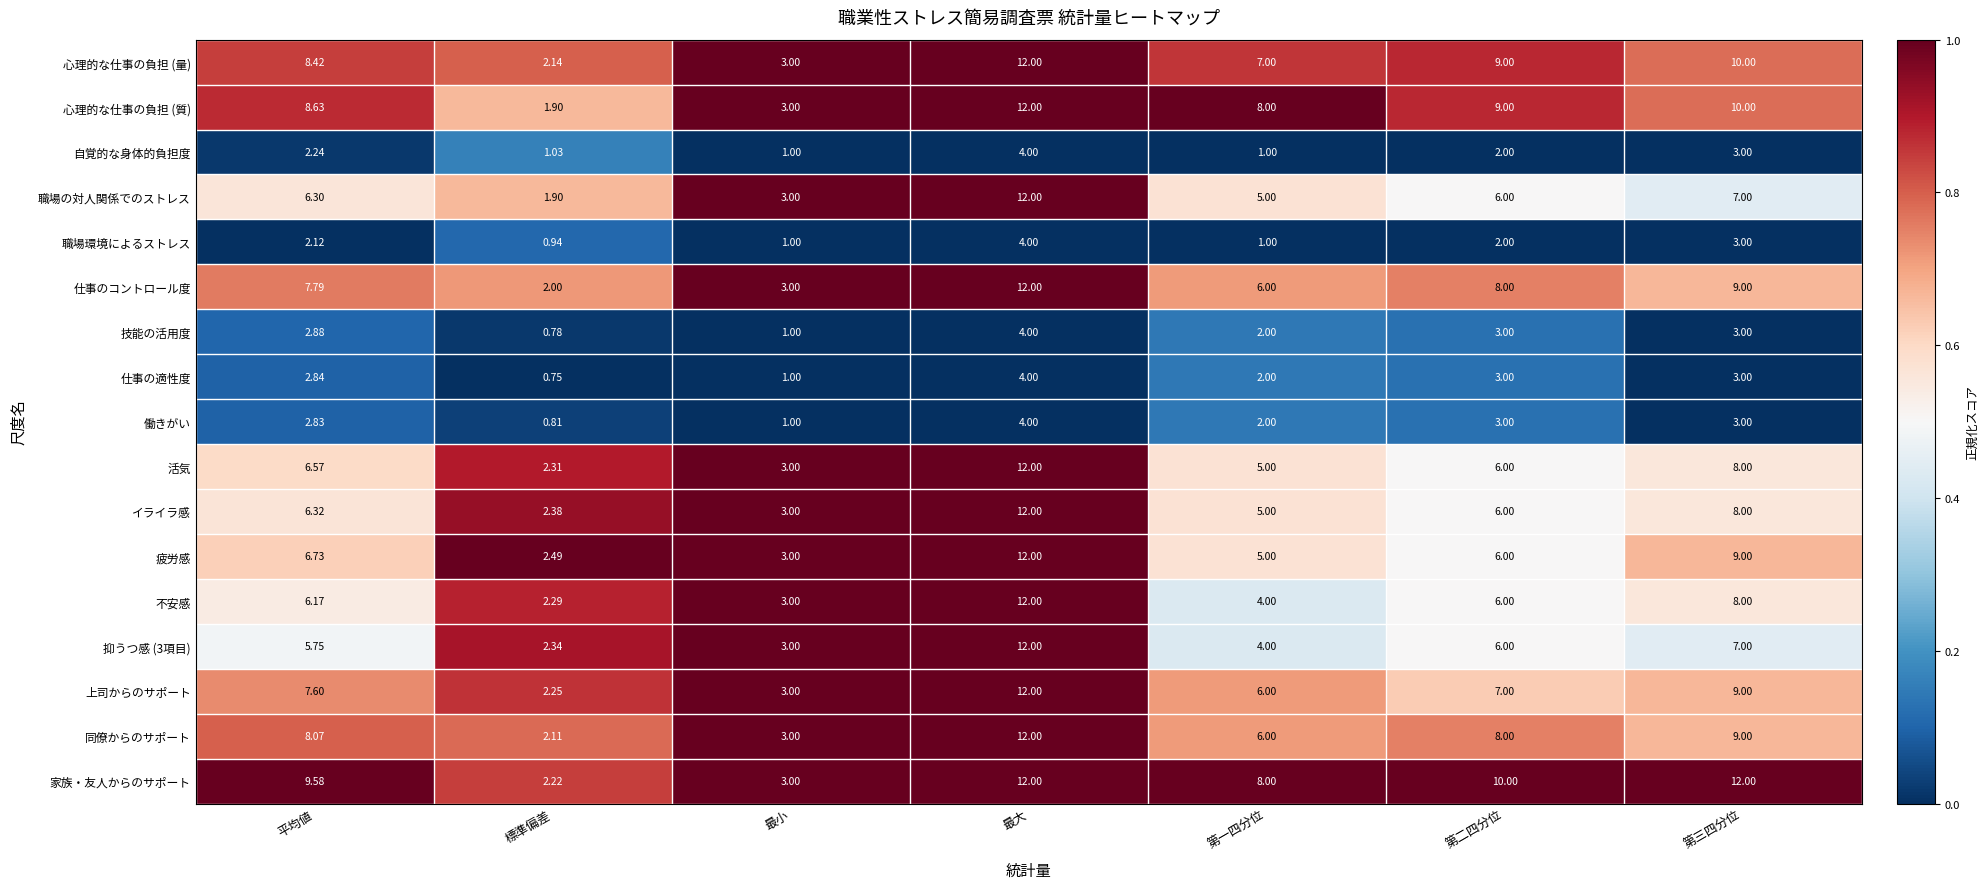

How many data points in 上司からのサポート are less than 7?

3